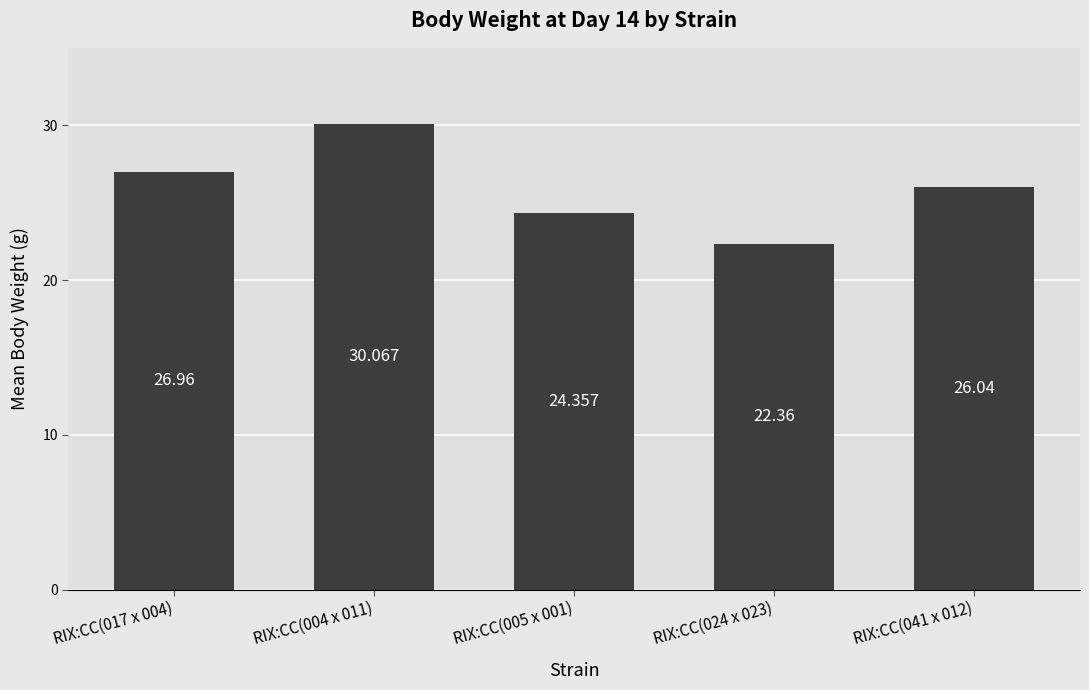

How many bars are there in total?

5